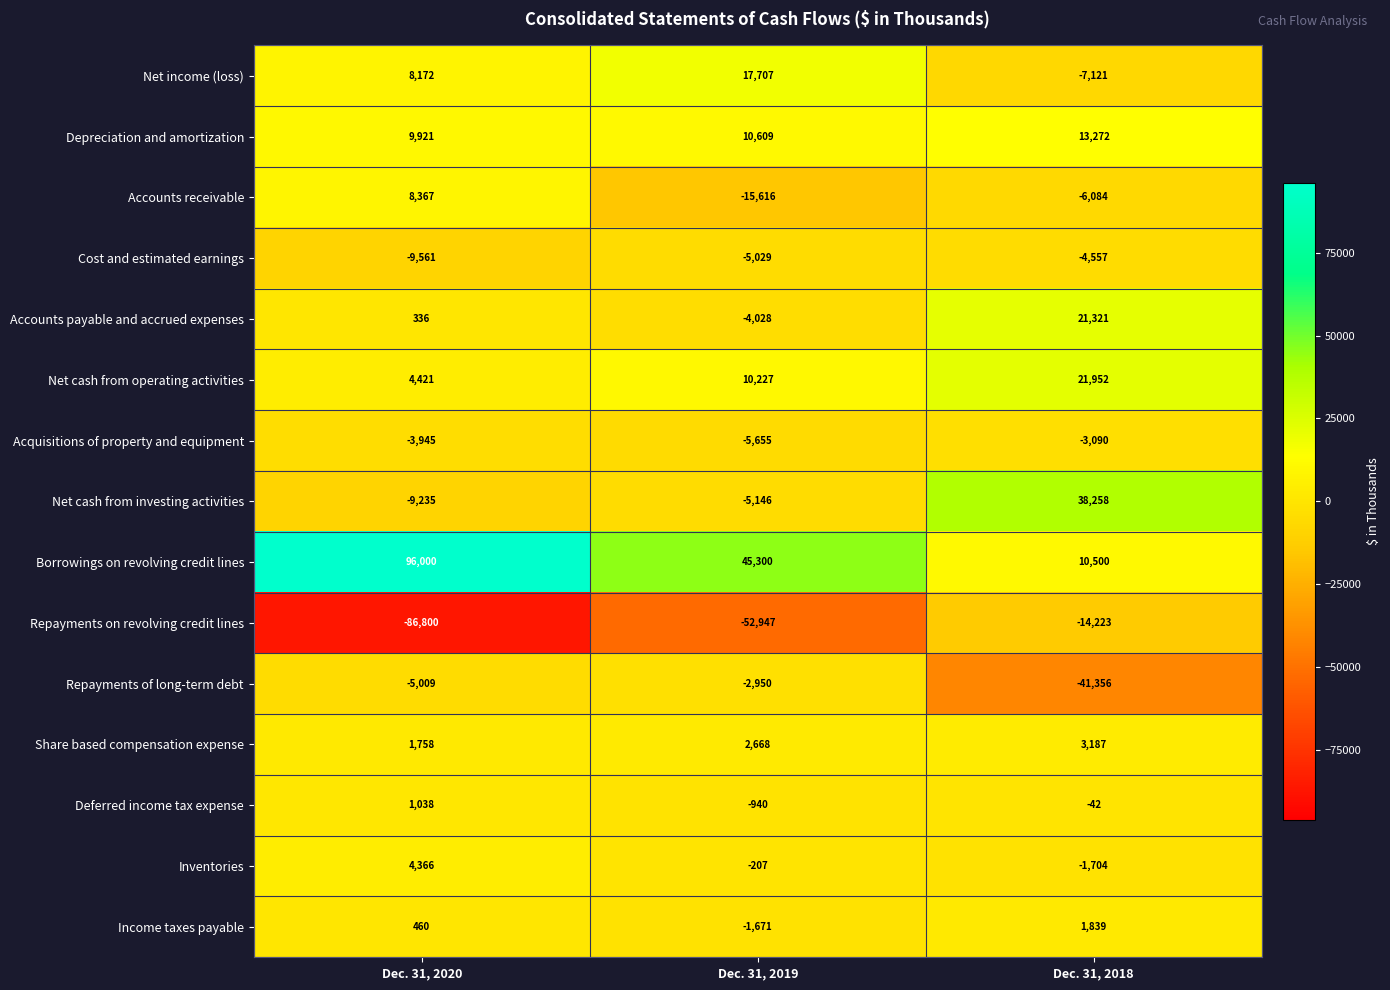

Count the number of data series in this chart.

15